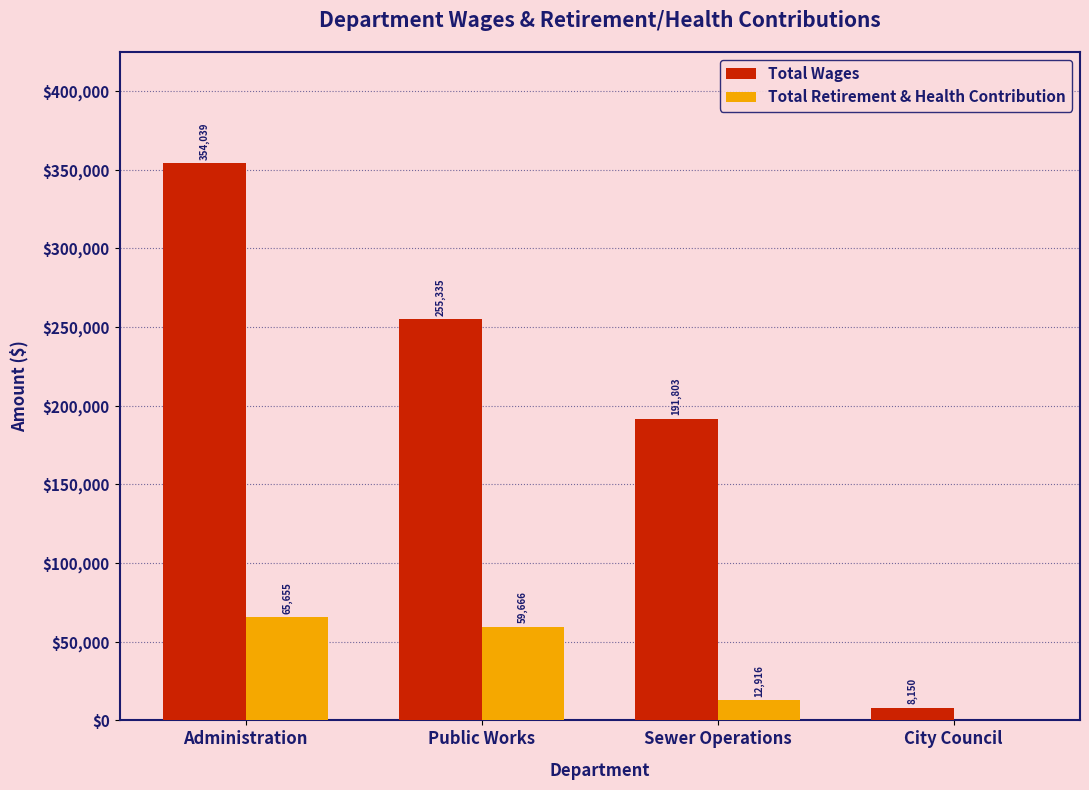

How many Total Wages values are between 191803 and 354039?

3